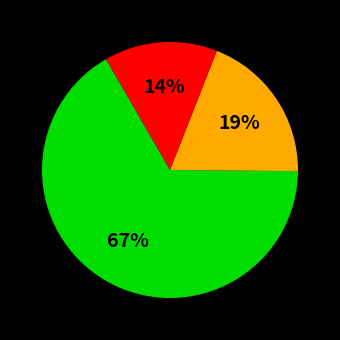

Is there a majority slice in this chart?

Yes